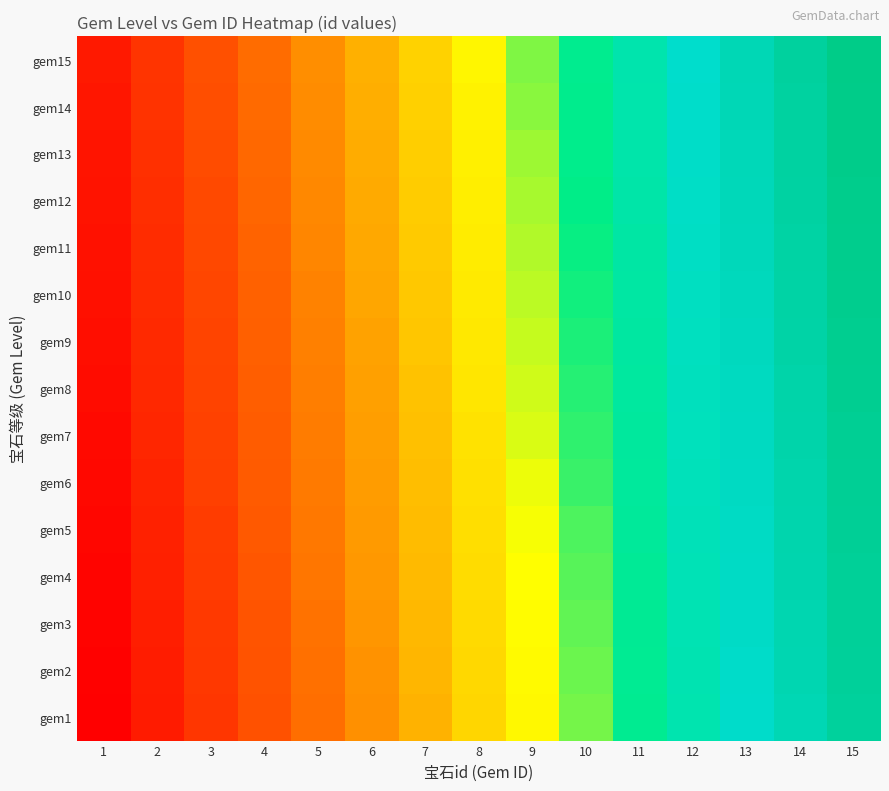

Rank the series by their maximum value, from highest to lowest.

gem15, gem14, gem13, gem12, gem11, gem10, gem9, gem8, gem7, gem6, gem5, gem4, gem3, gem2, gem1